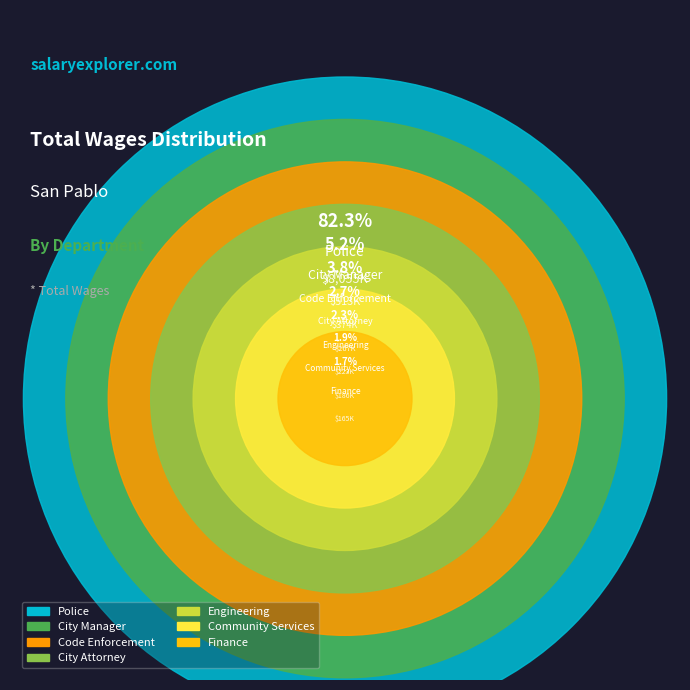

To the nearest percent, what portion does Finance represent?

2%